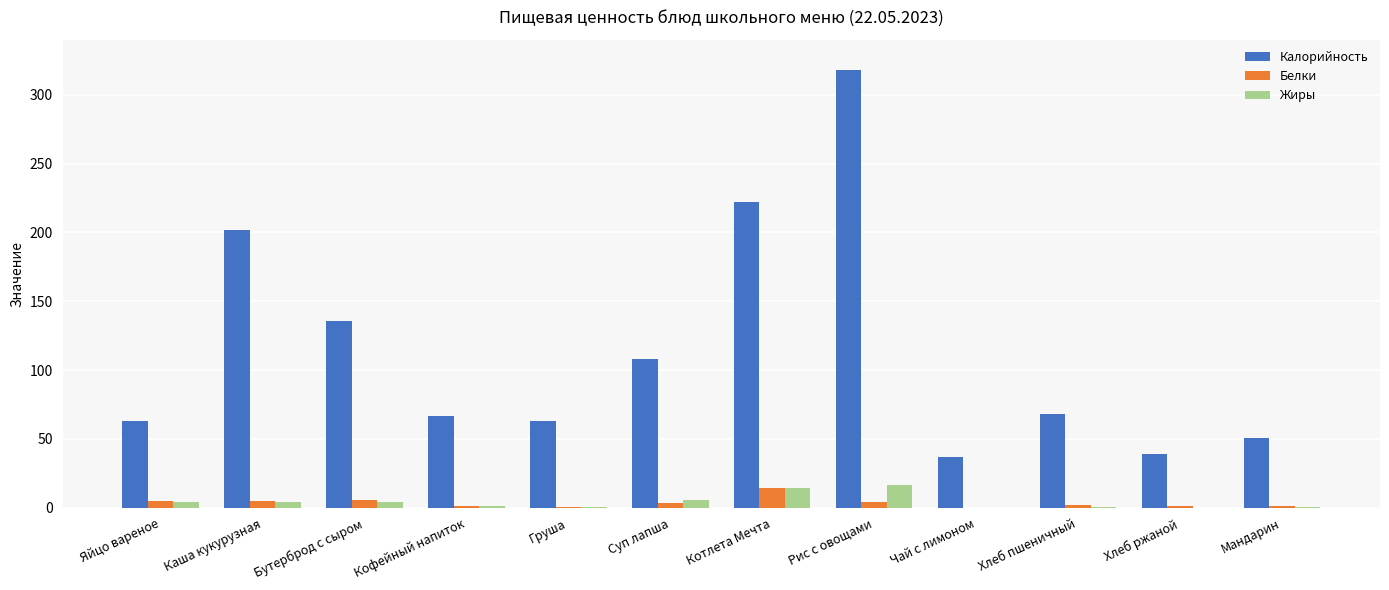

The value of Калорийность at Чай с лимоном is 60.9. True or false?

False